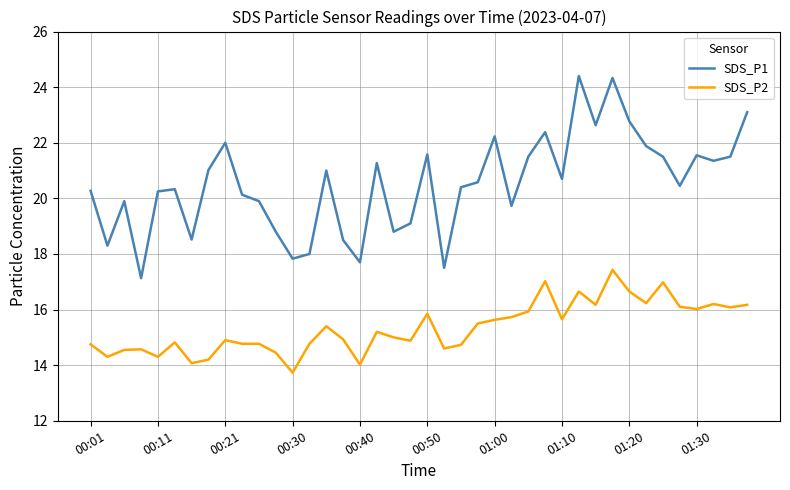

Rank the series by their average value, from highest to lowest.

SDS_P1, SDS_P2